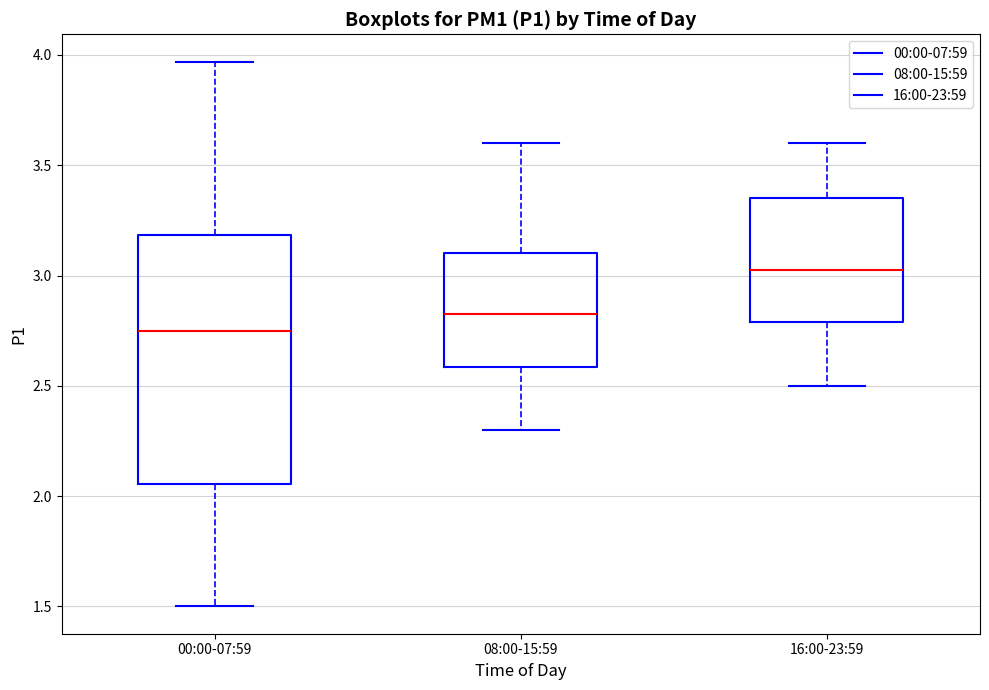

Reading left to right, read every box against the y-axis: the position of its median line, the range the box covers, and the ends of its whiskers. The values are not printed on the chart, so give them approximately, as read against the axis.

00:00-07:59: median 2.75, box 2.05 to 3.20, whiskers 1.50 to 3.95
08:00-15:59: median 2.85, box 2.60 to 3.10, whiskers 2.30 to 3.60
16:00-23:59: median 3.05, box 2.80 to 3.35, whiskers 2.50 to 3.60